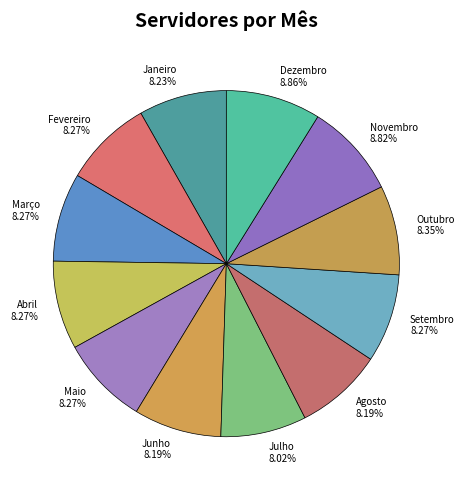

What is the ratio of the value at Setembro to the value at Janeiro?

1.0